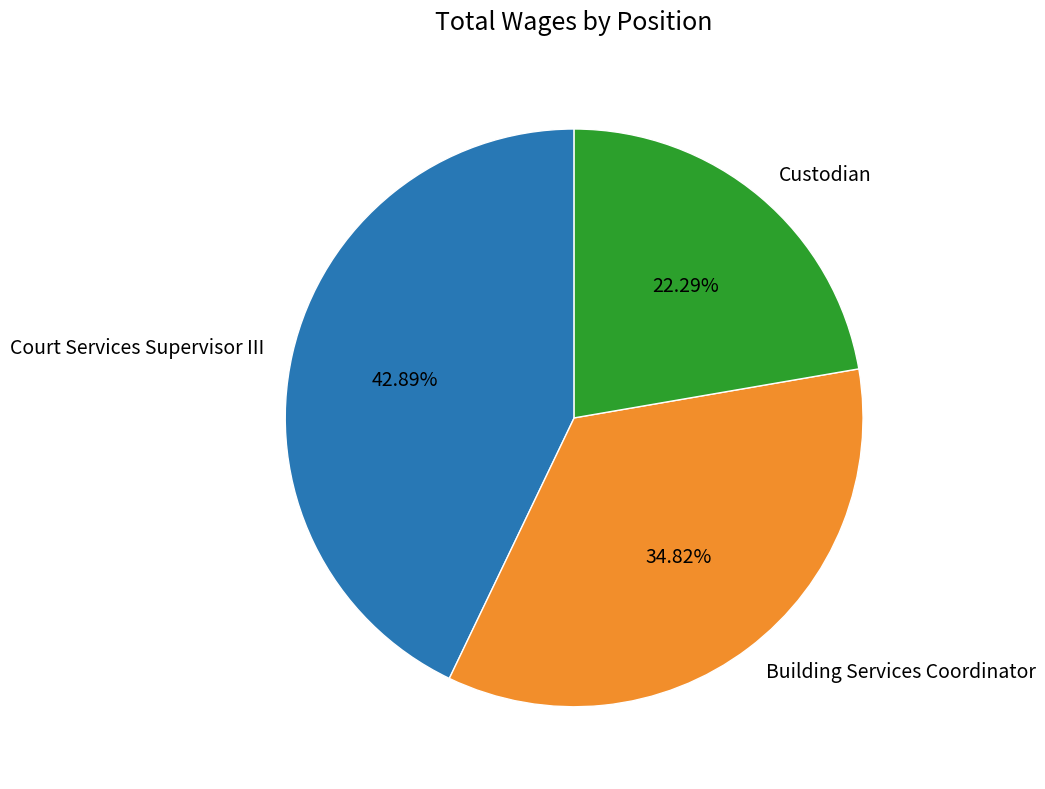

To the nearest percent, what is the difference between the largest and smallest slice percentages?

21%